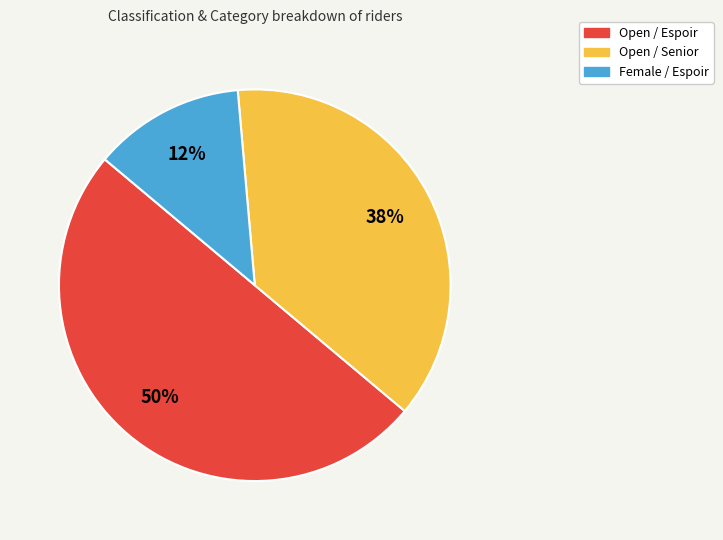

Which has a higher value, Open / Senior or Female / Espoir?

Open / Senior